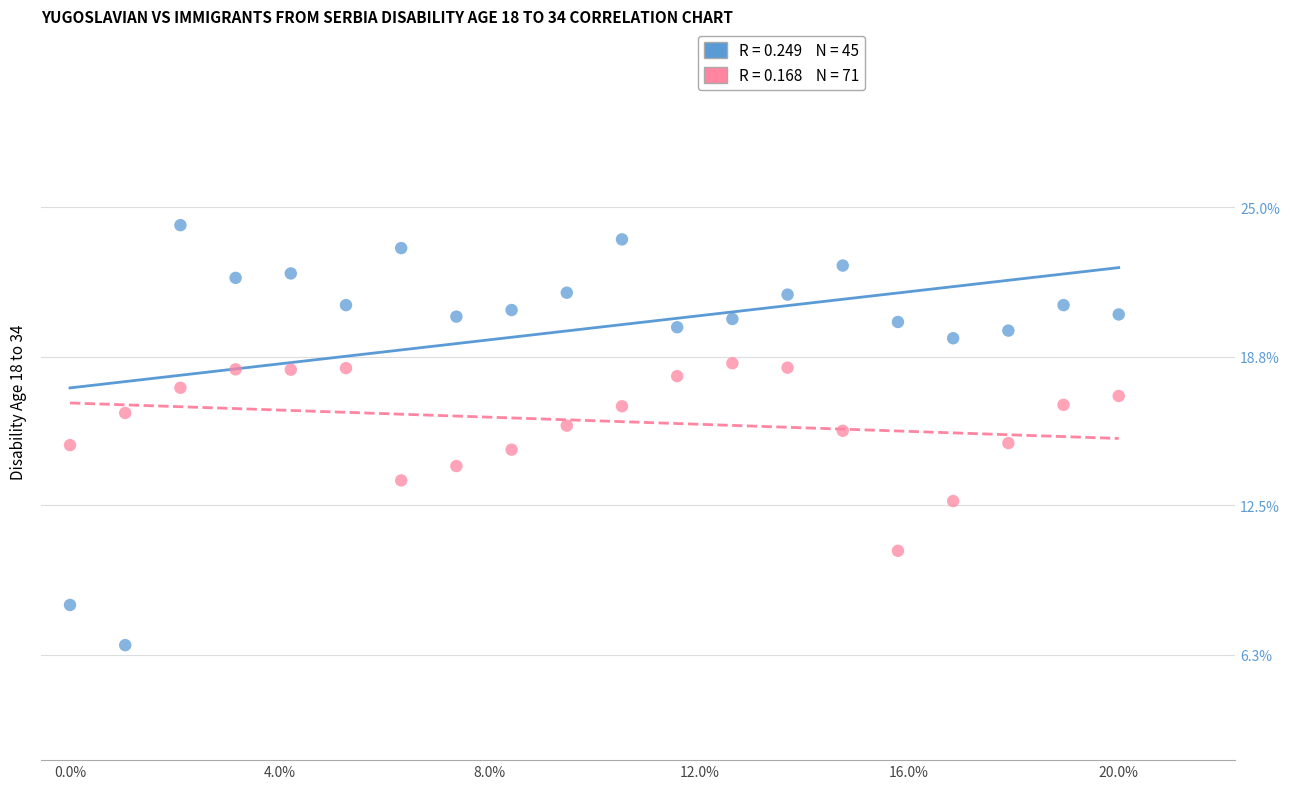

Which series reaches the minimum Y coordinate?

Yugoslavians